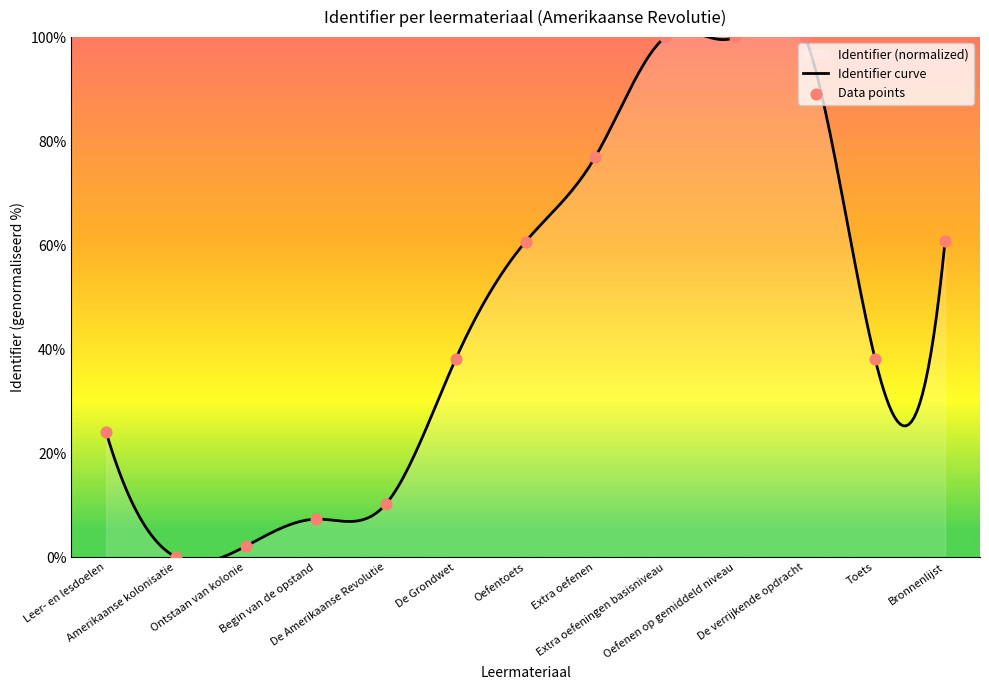

What is the change in value from Ontstaan van kolonie to Extra oefeningen basisniveau?

+97.9